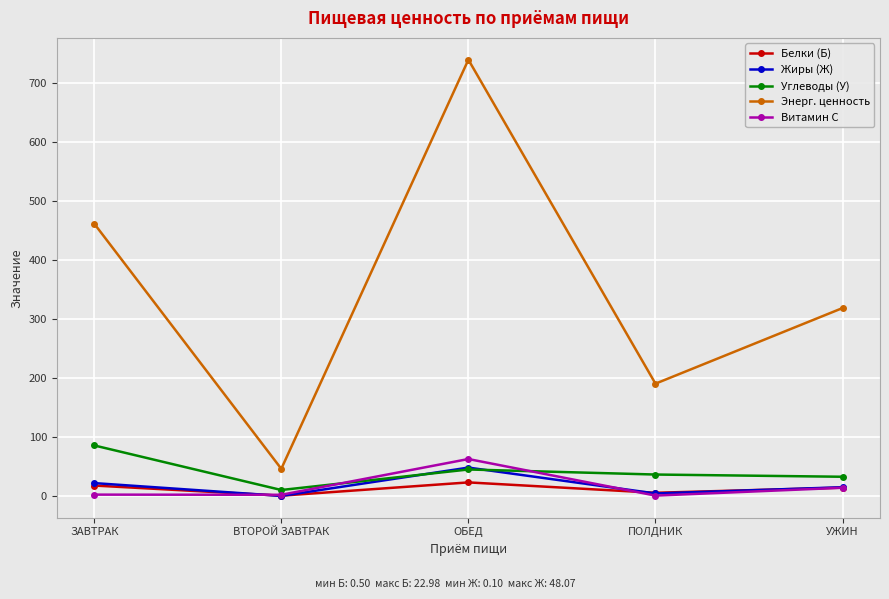

The Энерг. ценность series shows 461.3 at ЗАВТРАК. True or false?

True